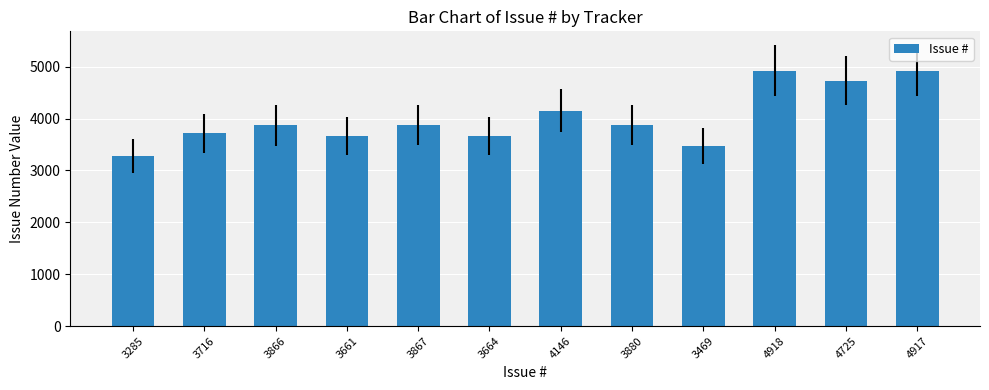

Does the chart contain any negative values?

No